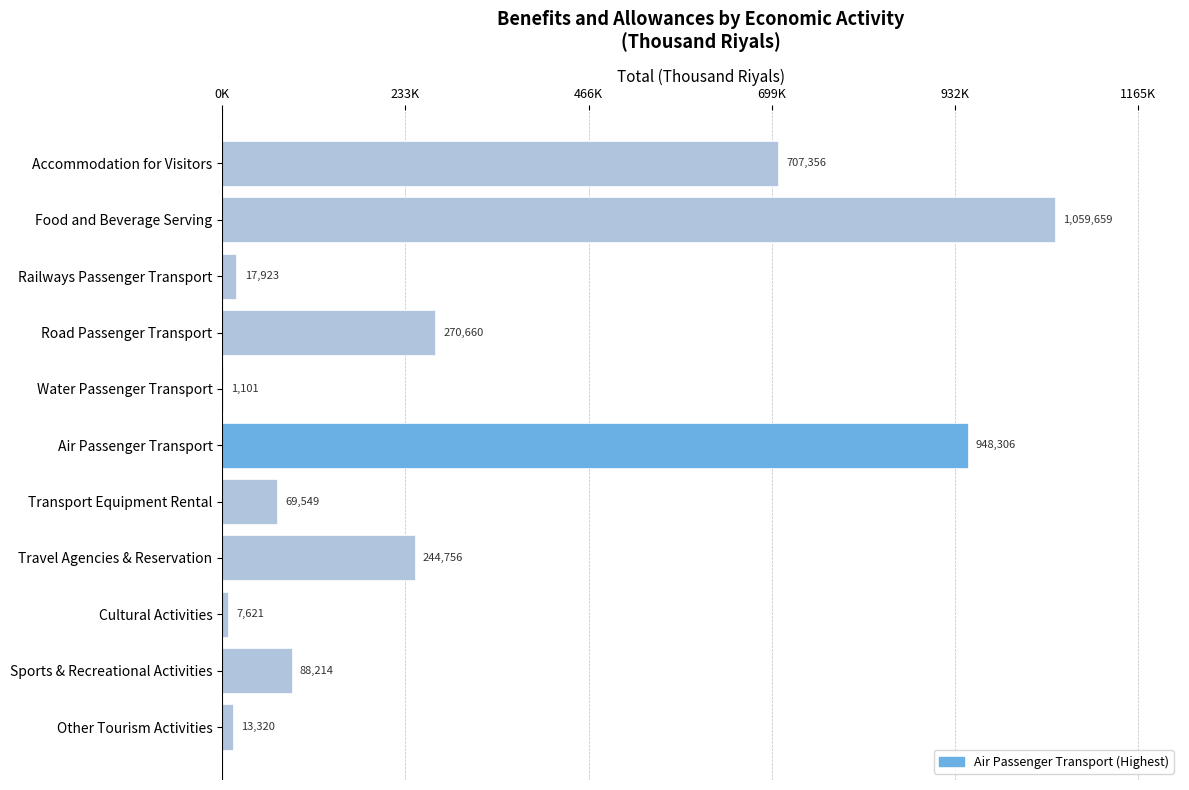

What is the smallest value displayed?

1100.9